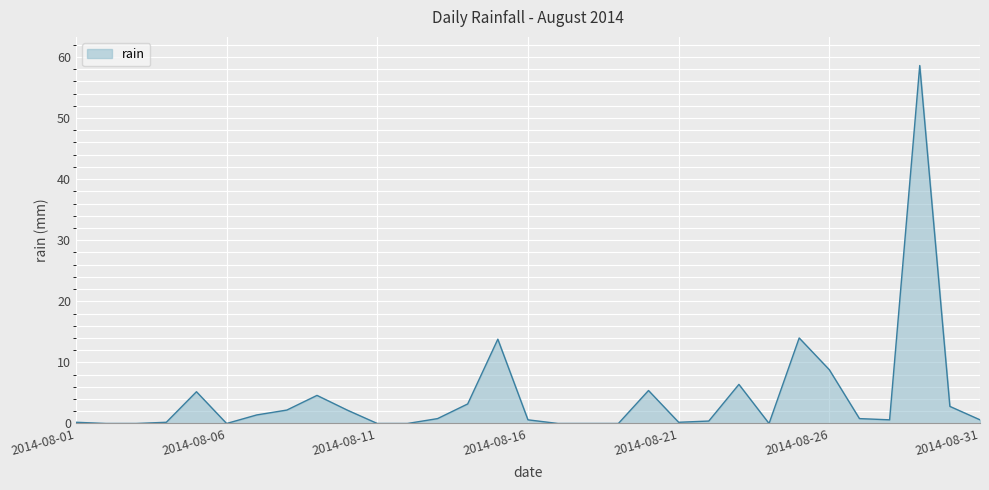

What is the maximum value shown in the chart?

58.6